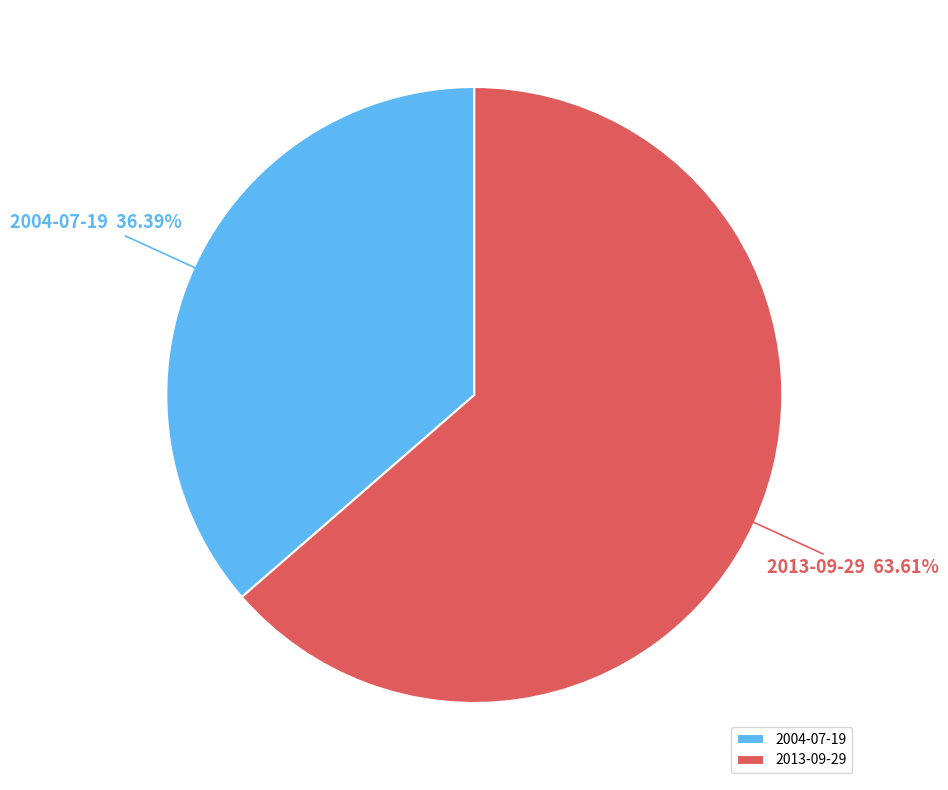

Which has a higher value, 2004-07-19 or 2013-09-29?

2013-09-29